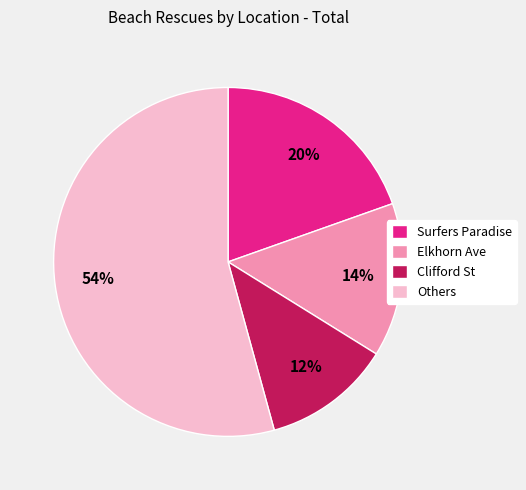

Which has a higher value, Elkhorn Ave or Surfers Paradise?

Surfers Paradise